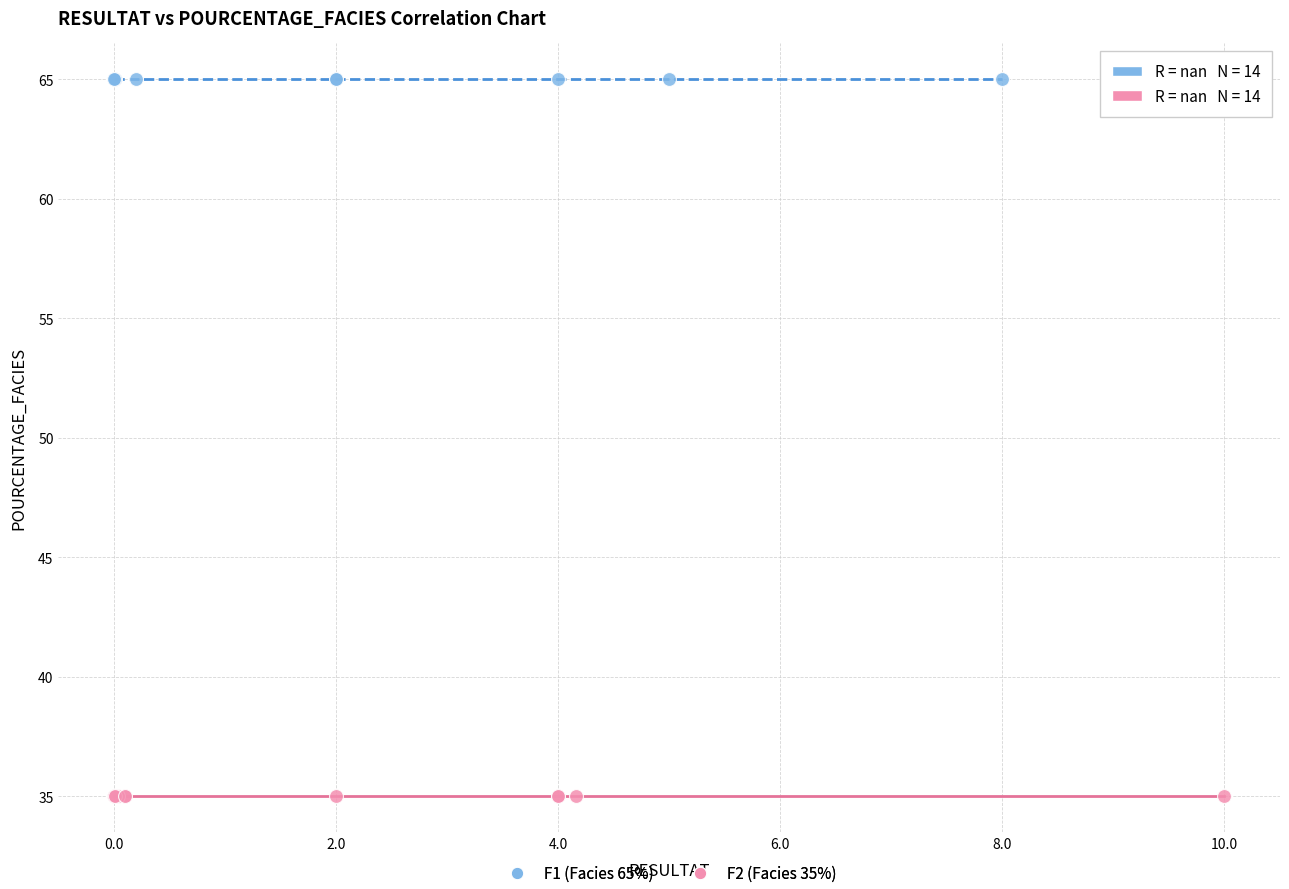

Which series contains the highest Y value?

F1 (Facies 65%)